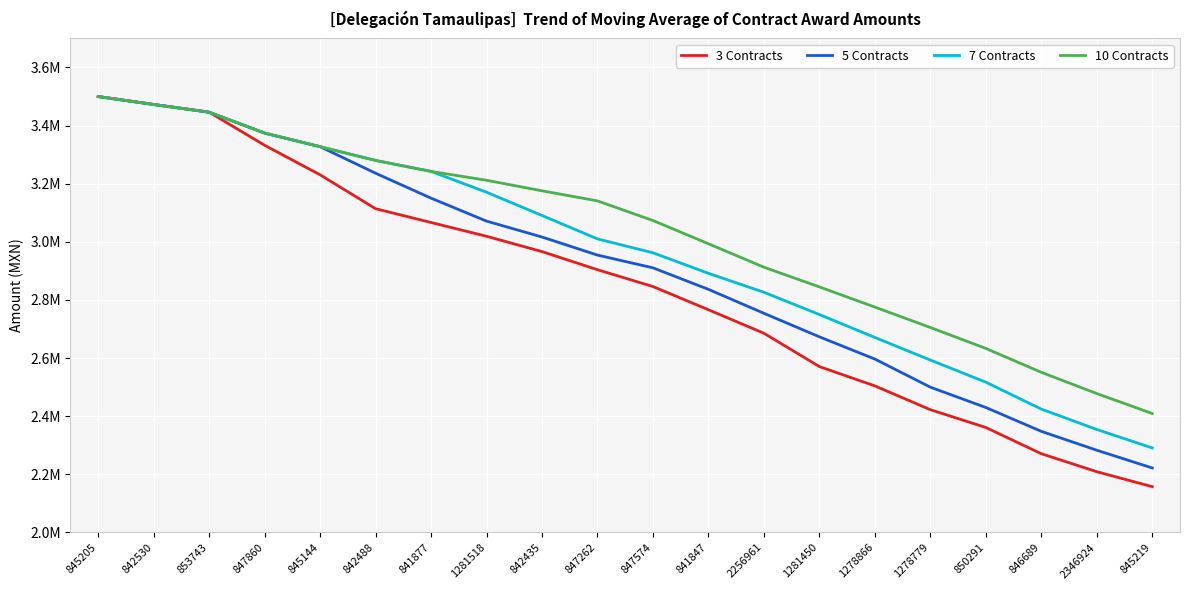

What are all the series names shown in the legend?

3 Contracts, 5 Contracts, 7 Contracts, 10 Contracts